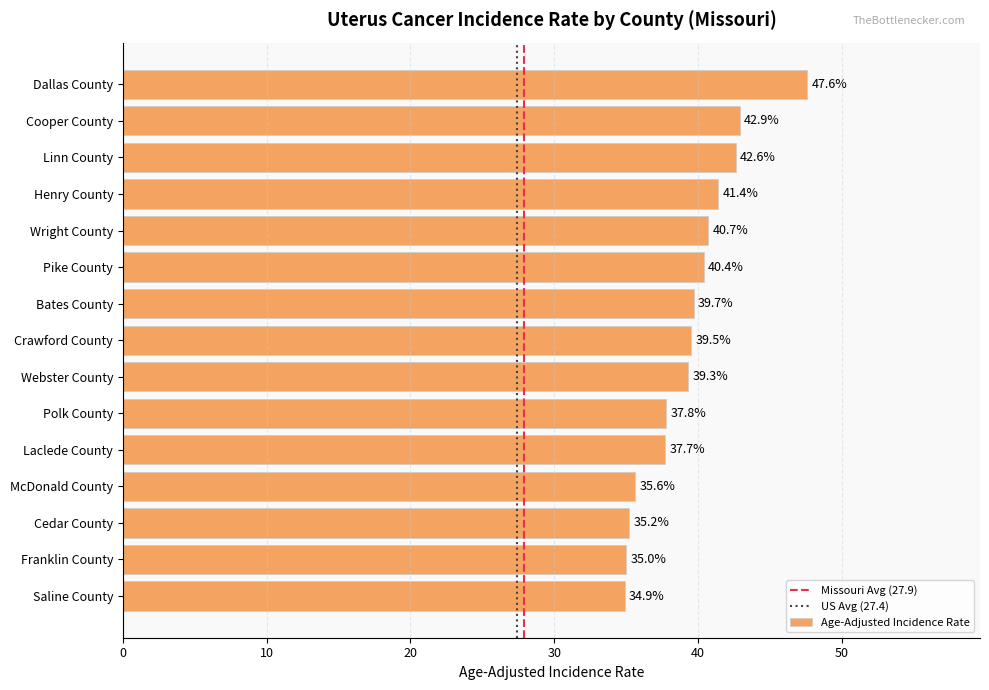

Is it true that the value at Bates County is 68.3?

False